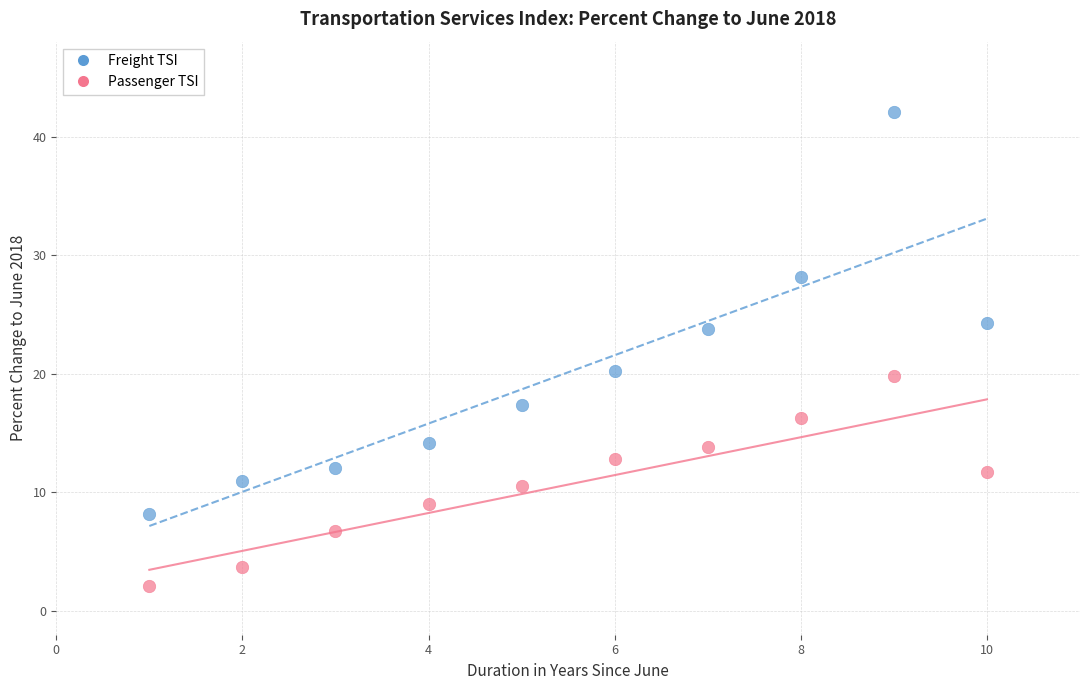

Which series reaches the maximum Y coordinate?

Freight TSI